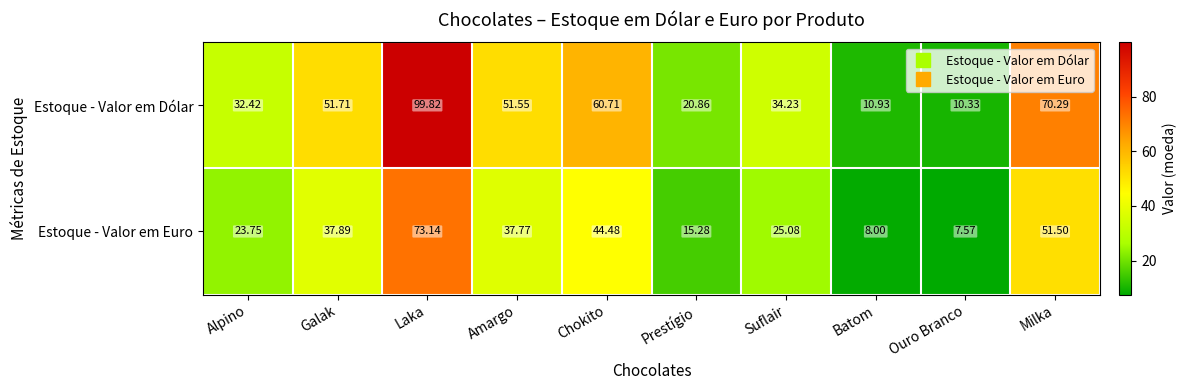

Which series changed the most between Laka and Suflair?

Estoque - Valor em Dólar